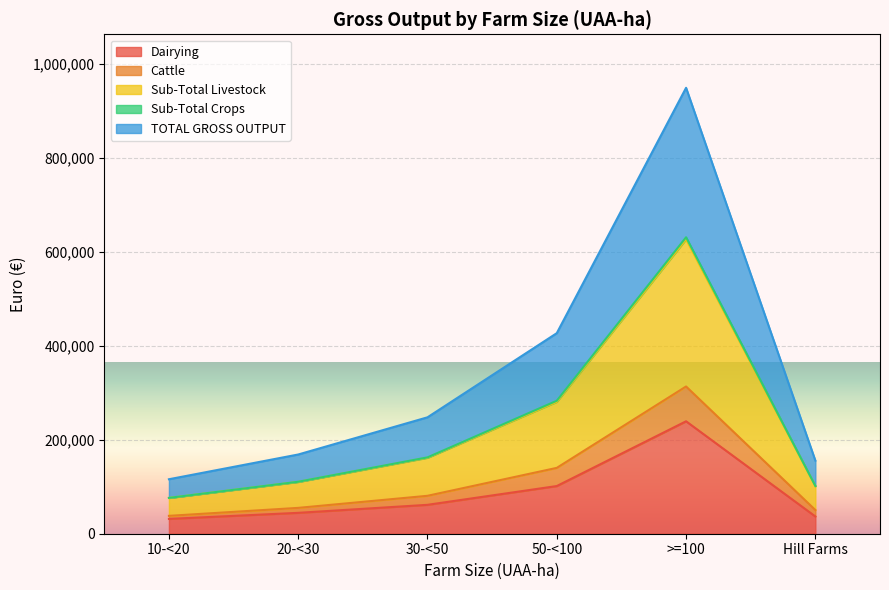

How many data points does each series have?

6